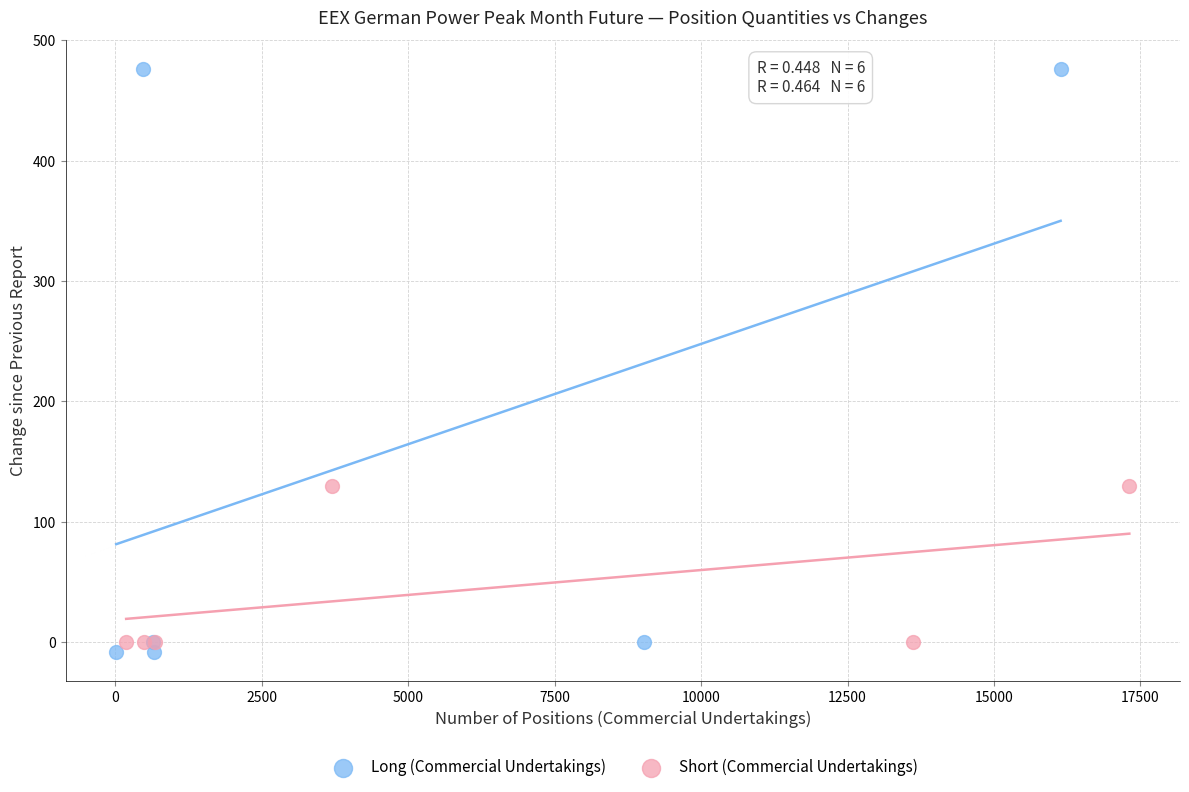

Which series reaches the maximum Y coordinate?

Long (Commercial Undertakings)